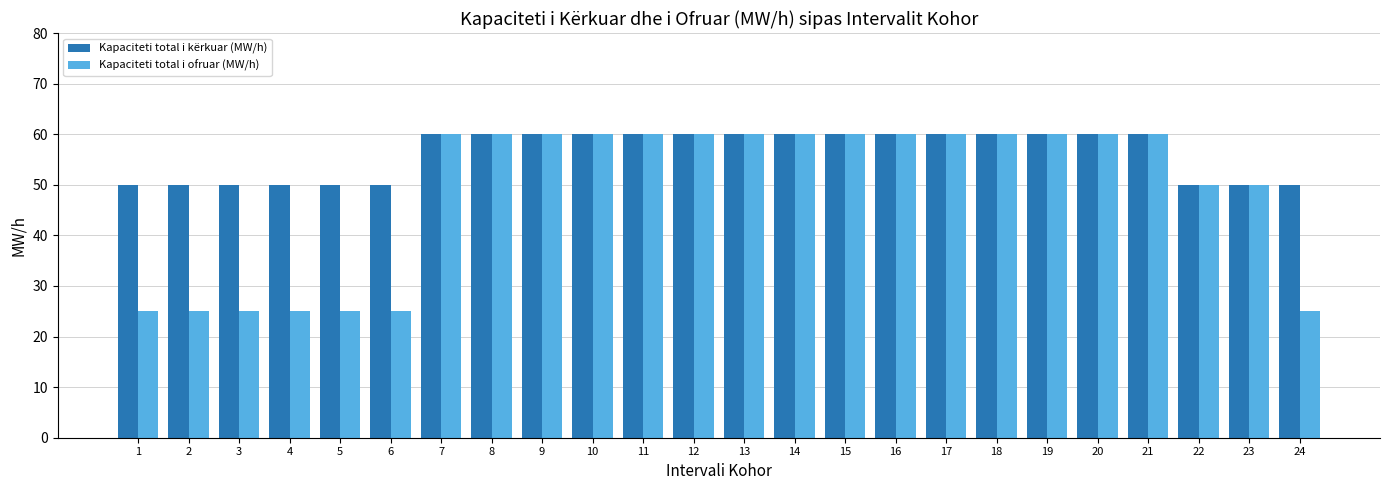

Which series has the widest spread of values?

Kapaciteti total i ofruar (MW/h)